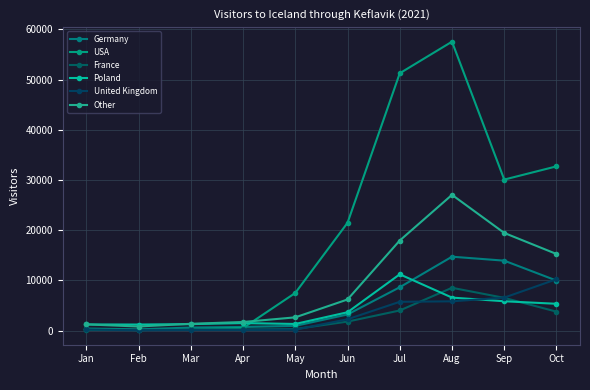

Read the United Kingdom value at May.

175